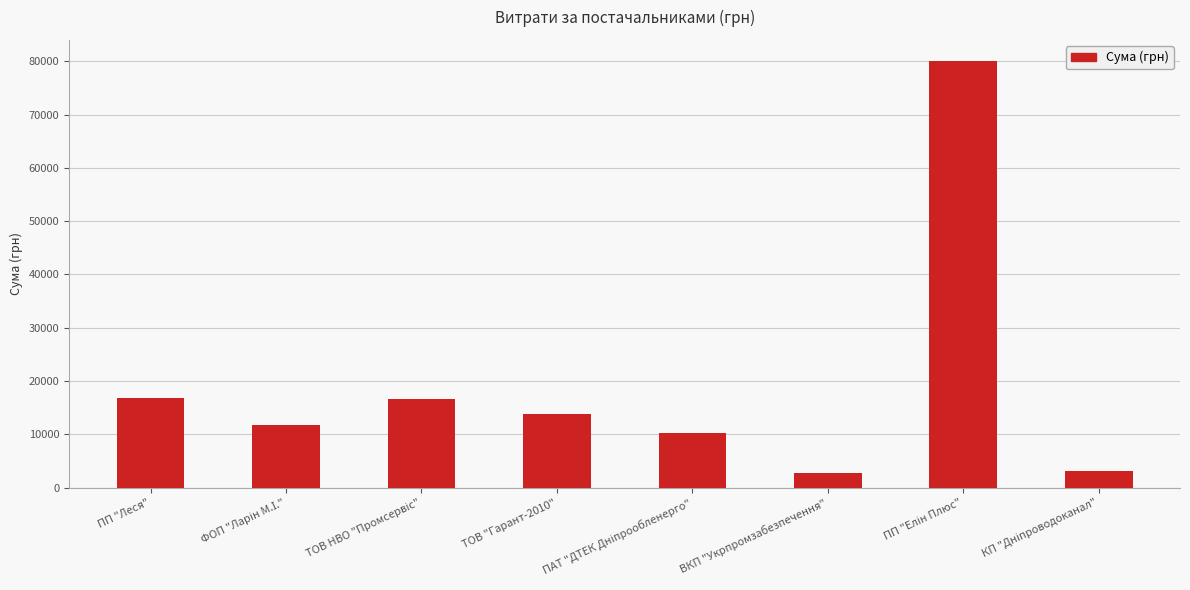

What position from the left is ТОВ "Гарант-2010"?

4